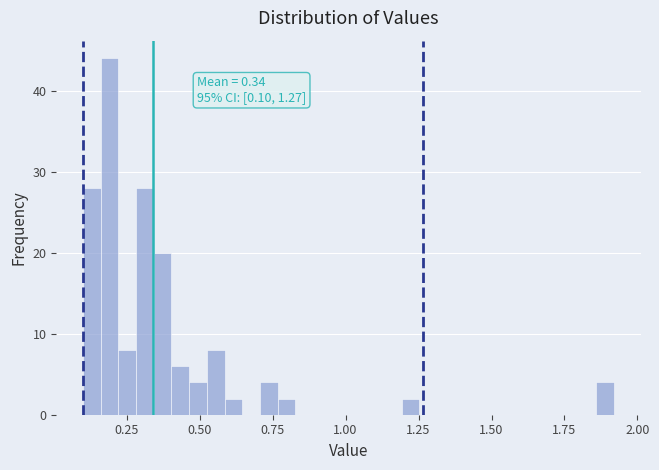

Around what value on the x-axis is the tallest bar? Give the approximate position of its centre, as read against the axis.

0.20